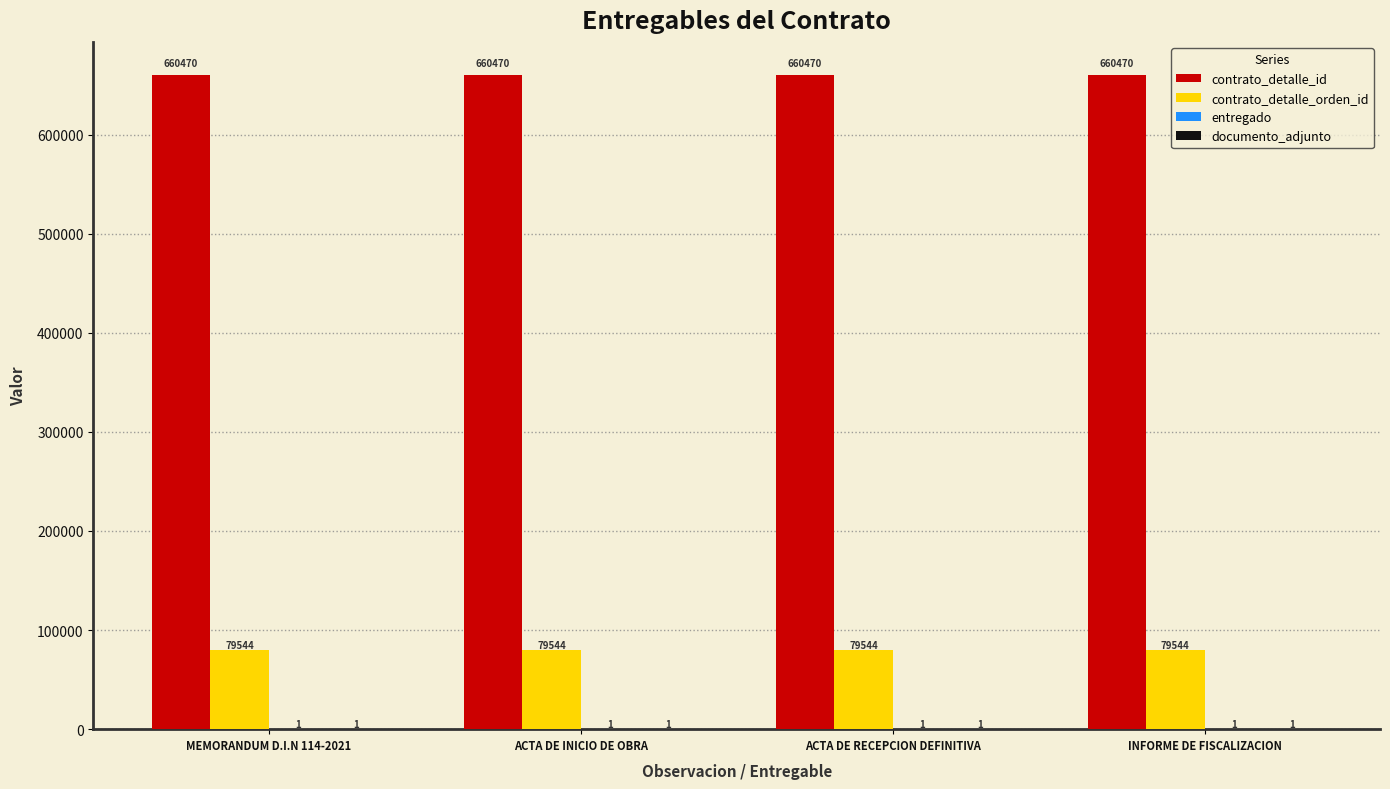

Does the chart contain stacked bars?

No